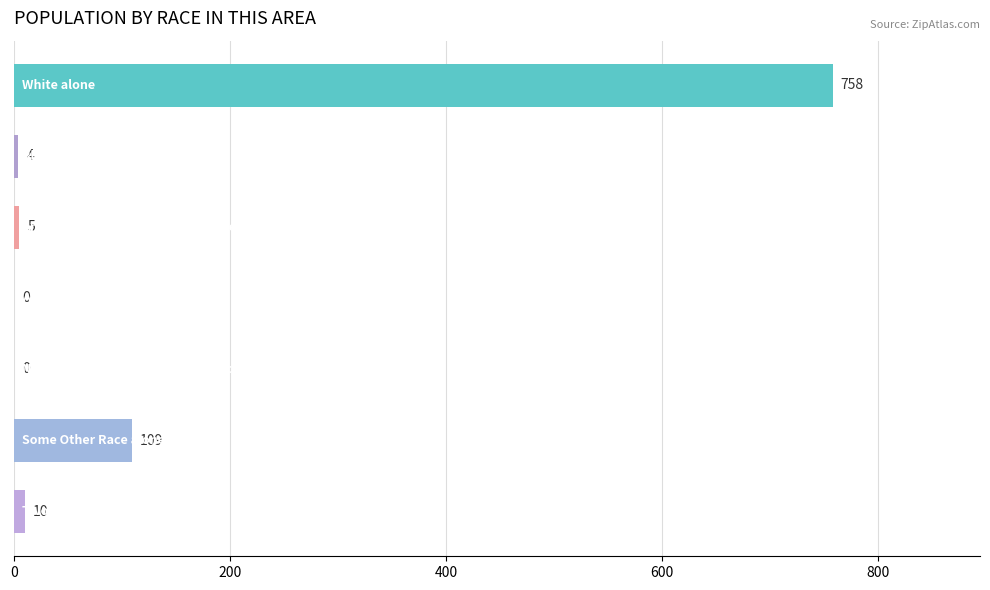

Are the bars horizontal?

Yes